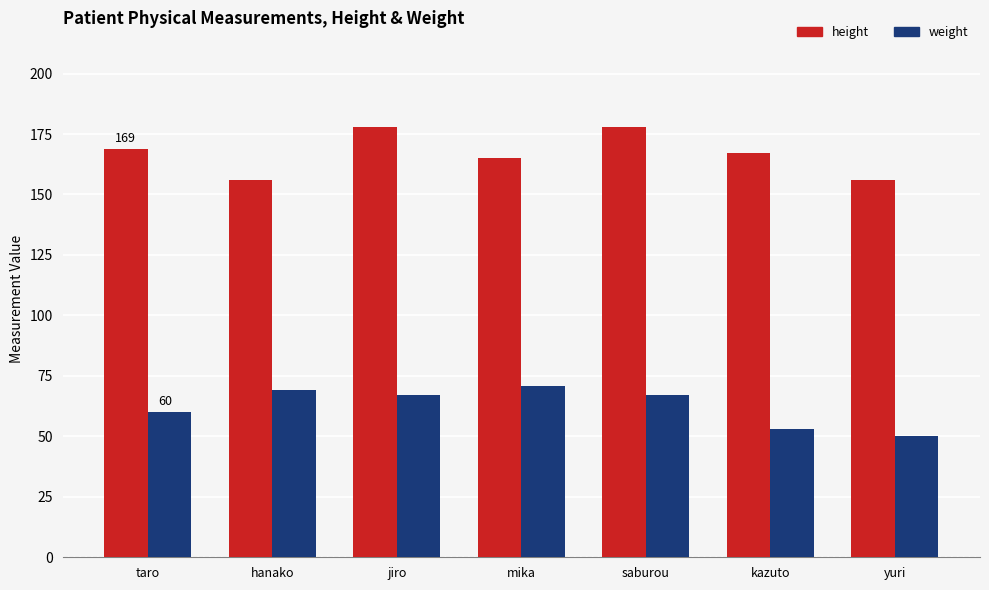

What is the value of the height bar at the 1st from the left?

169